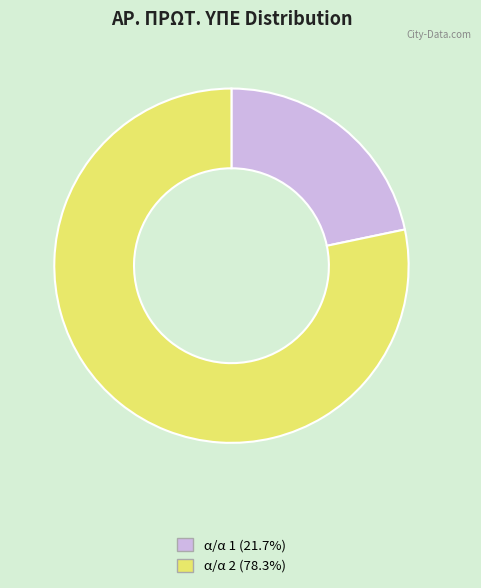

Is there a majority slice in this chart?

Yes